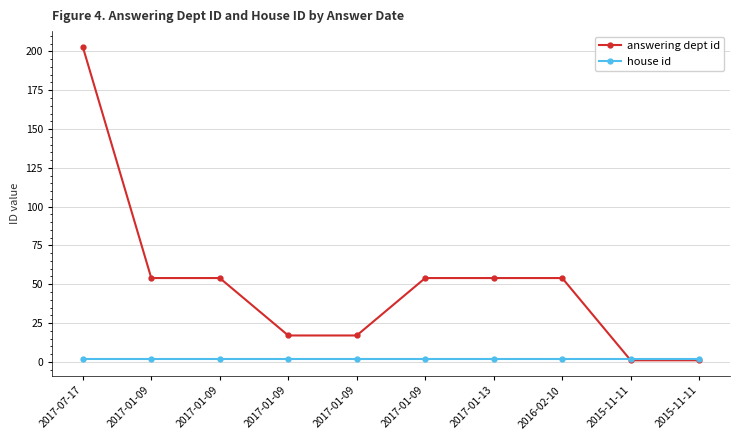

What is the maximum value for answering dept id?

203